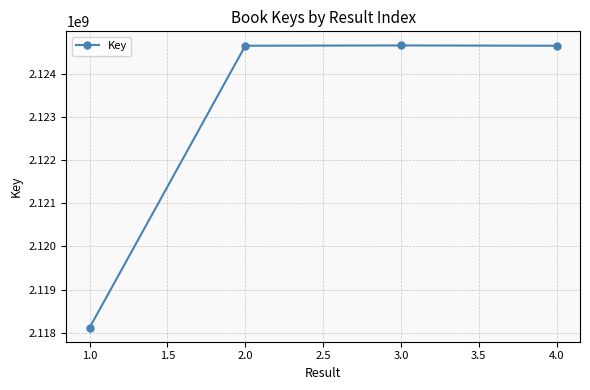

What value does the data have at 1.0, to the nearest 10?

2118117060